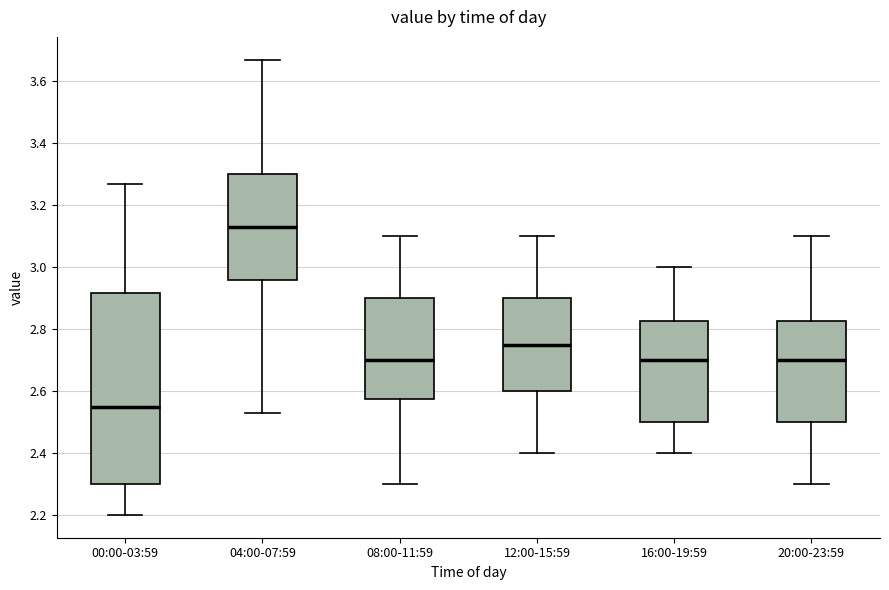

Which box is the tallest, from its lower edge to its upper edge?

00:00-03:59